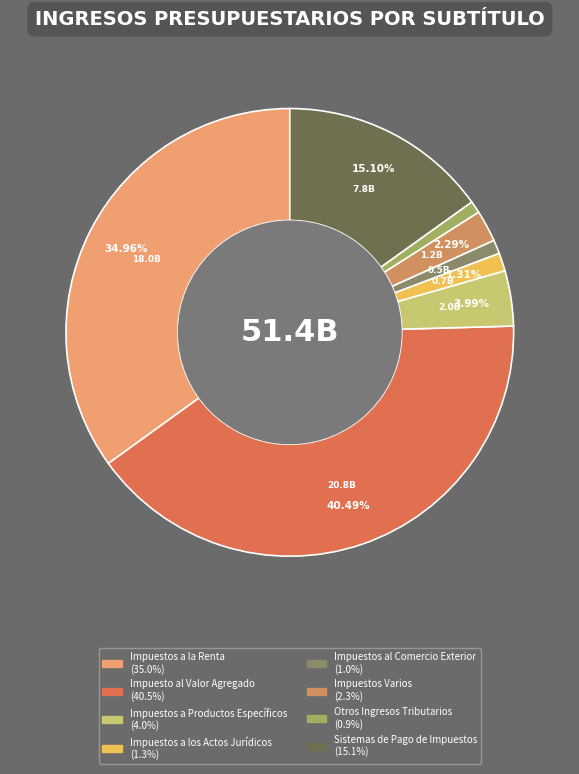

To the nearest percent, what is the difference between the largest and smallest slice percentages?

40%